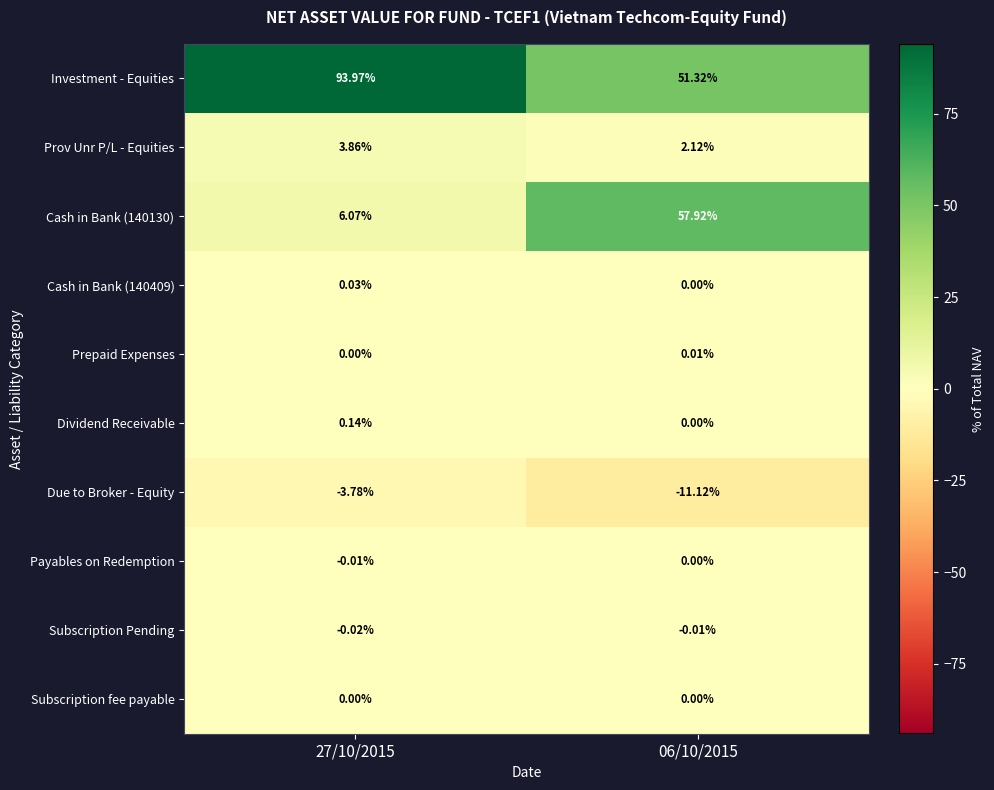

Is the value of Due to Broker - Equity at 27/10/2015 greater than the value of Investment - Equities at 06/10/2015?

No